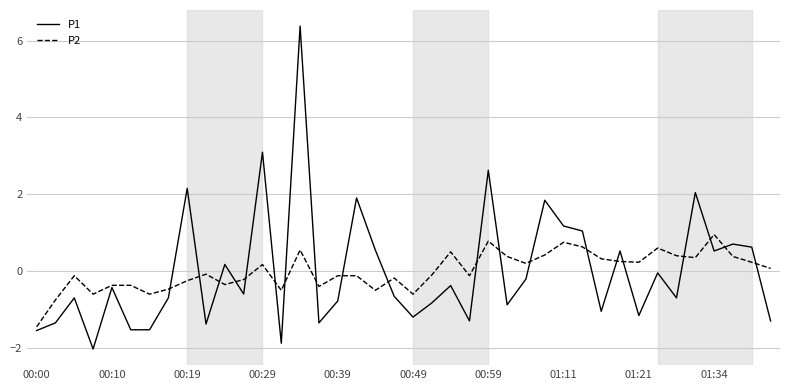

What is the maximum value for P1?

6.4